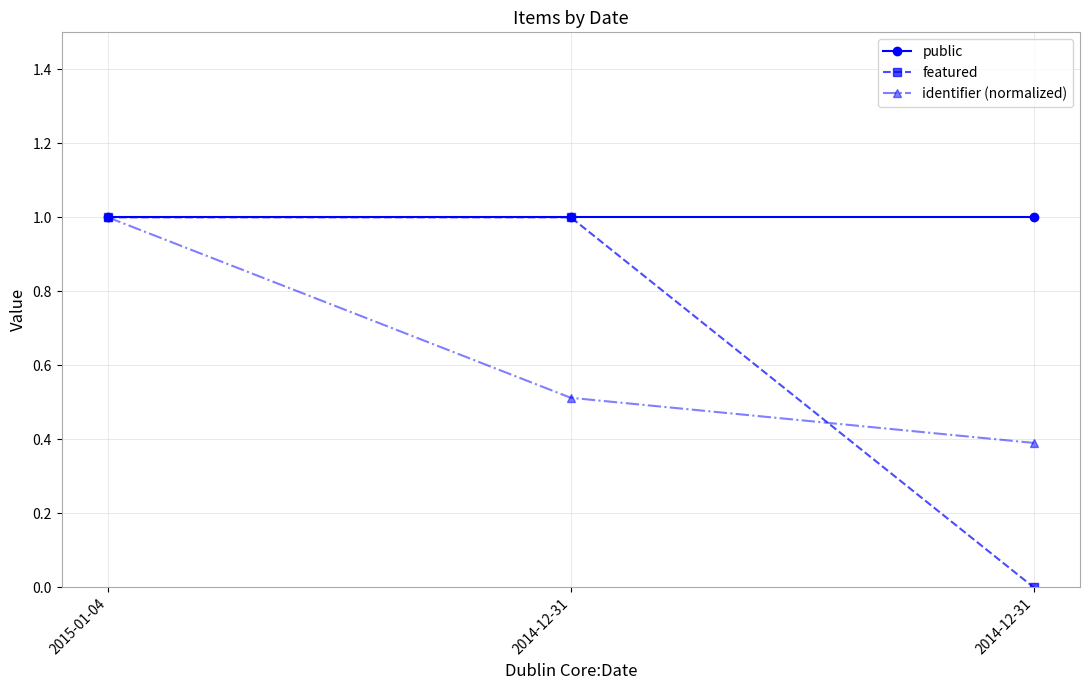

Which series has the largest total across all categories?

public